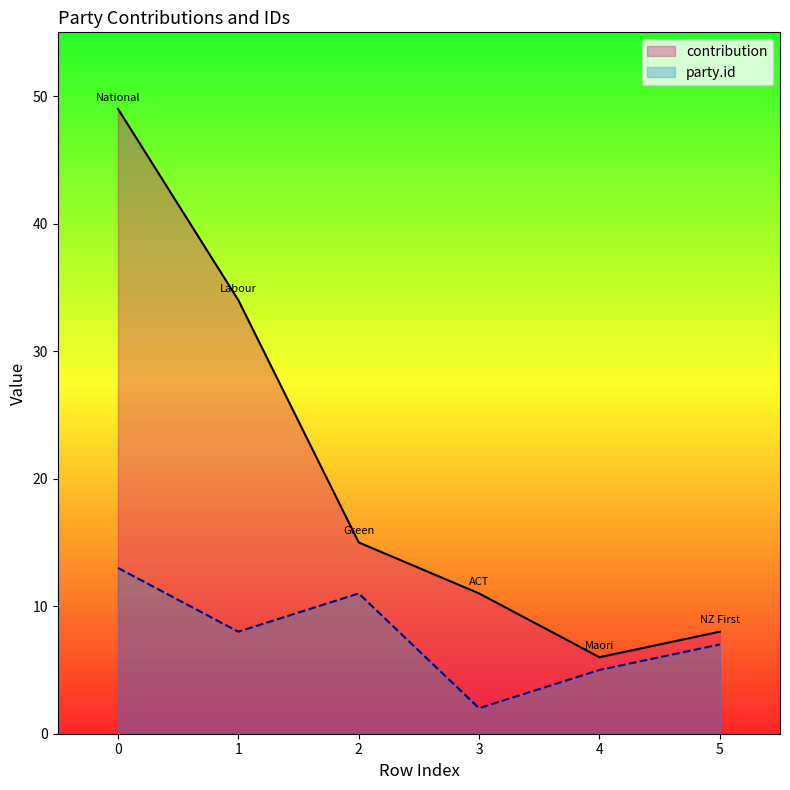

What are all the series names shown in the legend?

contribution, party.id